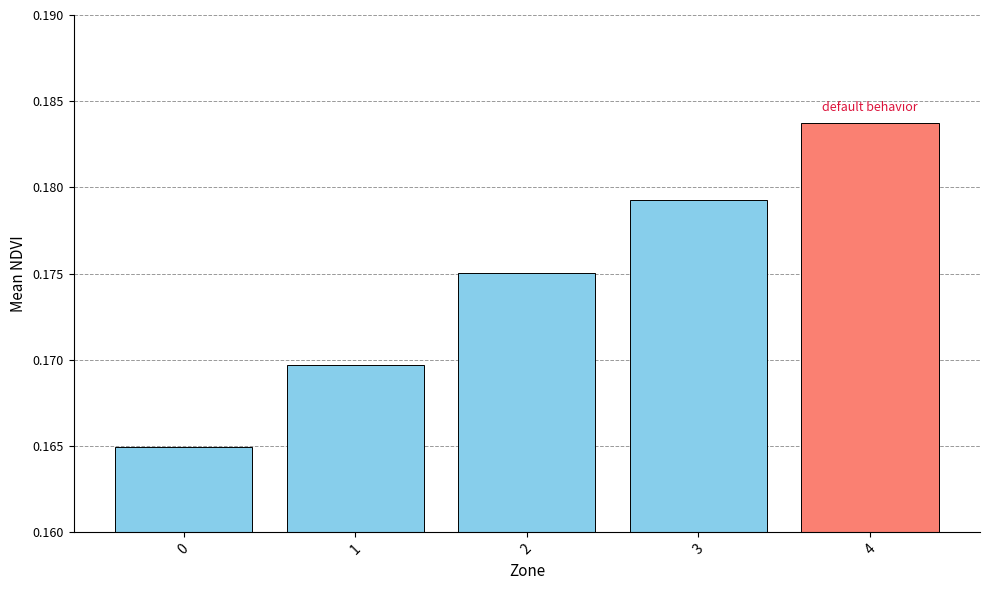

How many values are between 0 and 1?

5